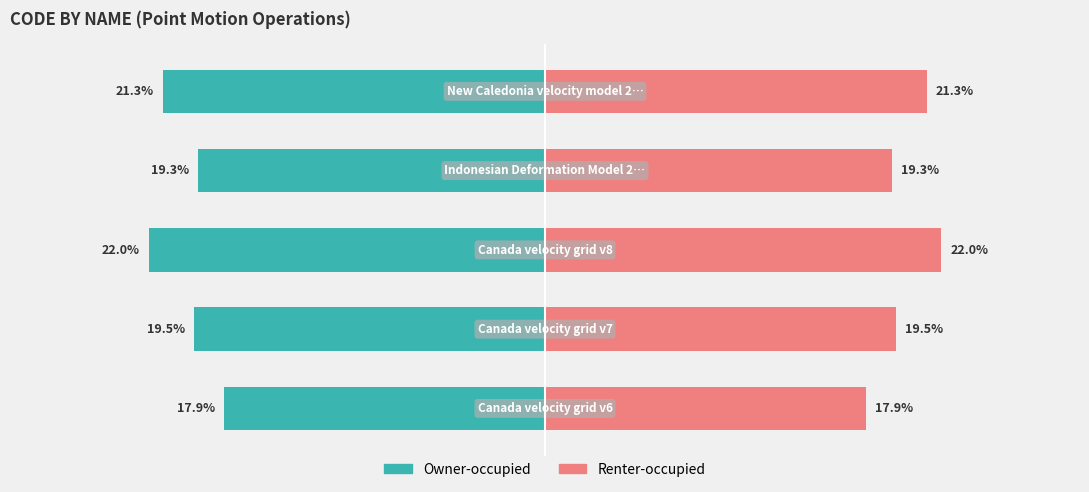

Does the chart contain stacked bars?

No